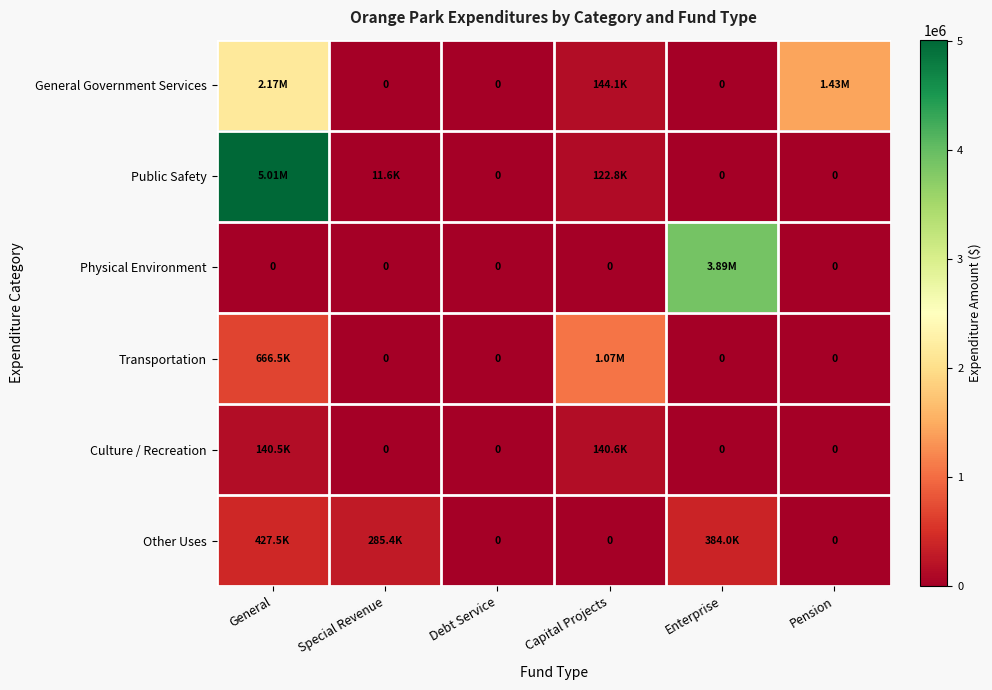

At which category is the sum across all series the highest?

General